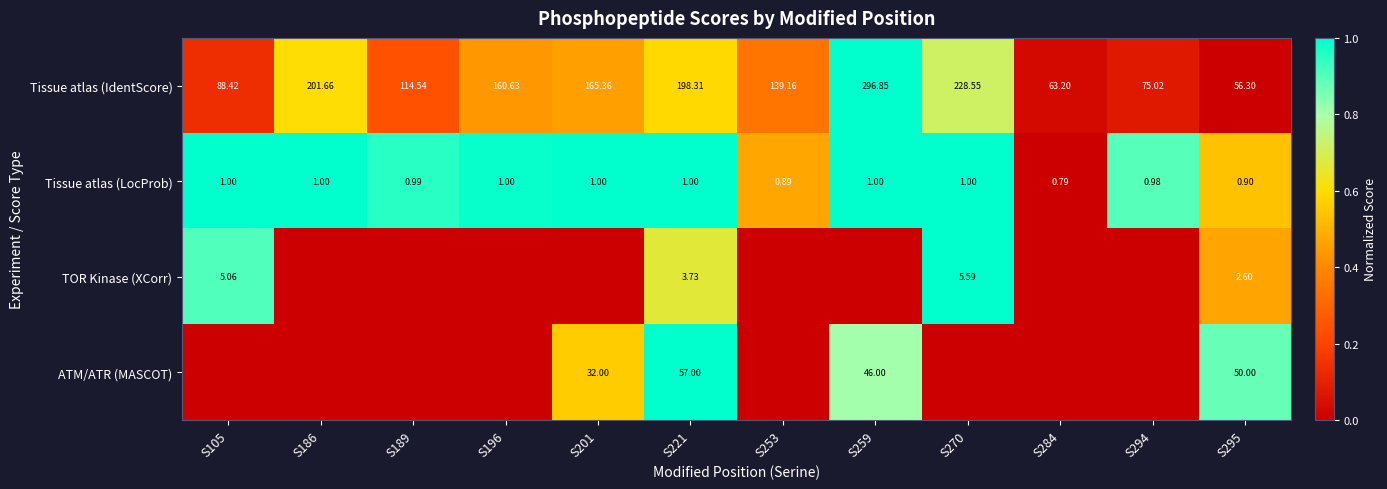

Is the value of Tissue atlas (LocProb) at S295 greater than the value of TOR Kinase (XCorr) at S270?

No